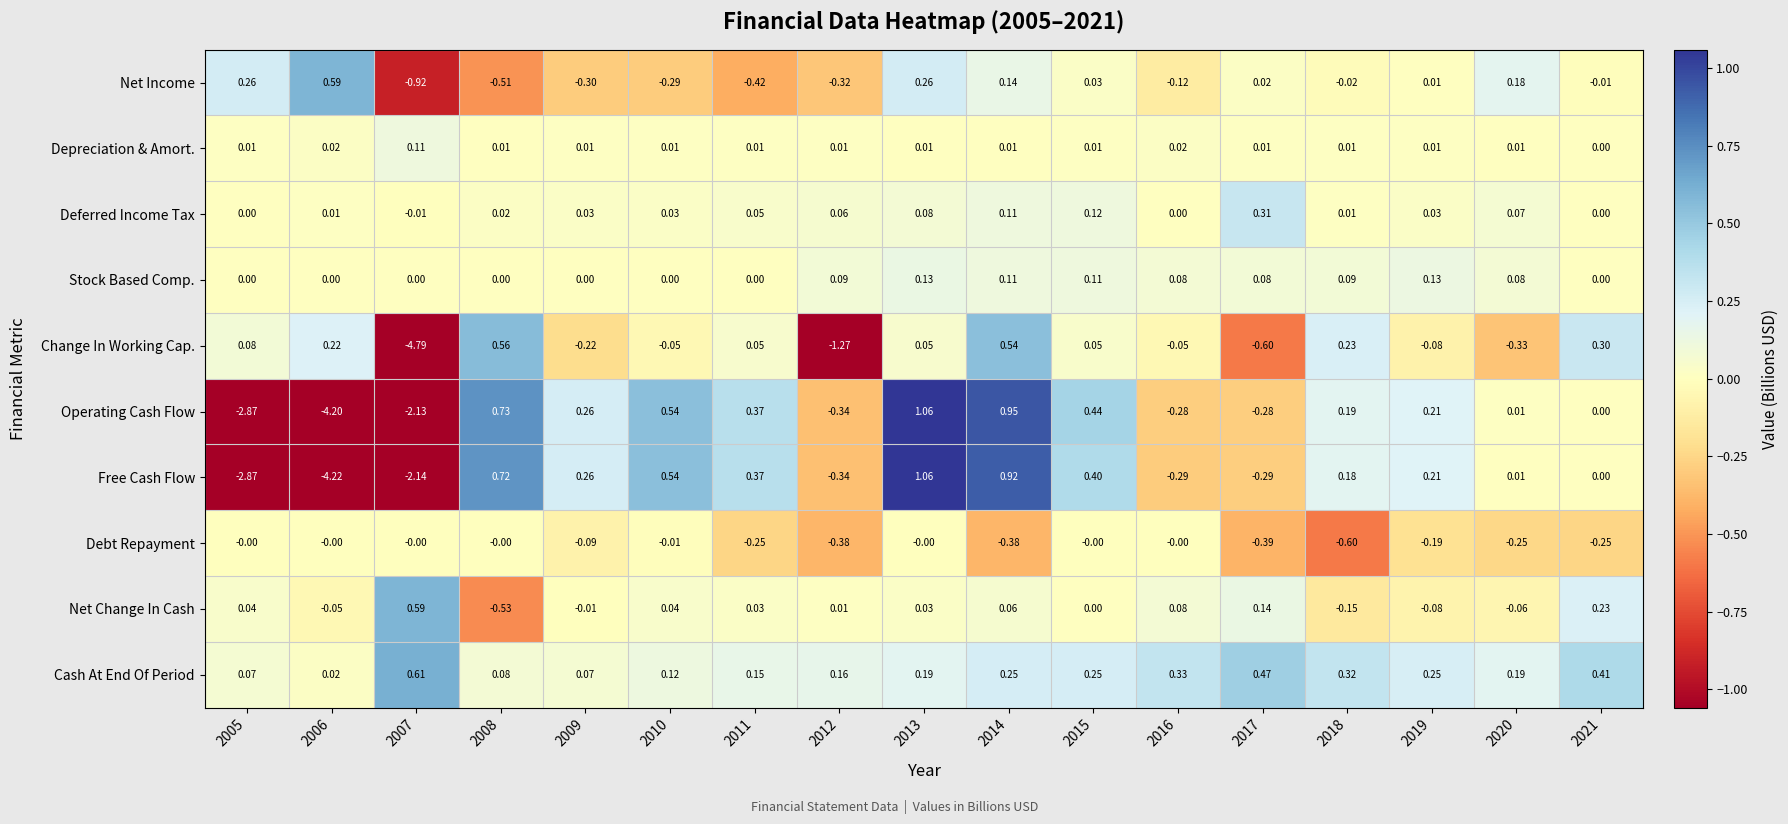

Which series has the widest spread of values?

Change In Working Cap.